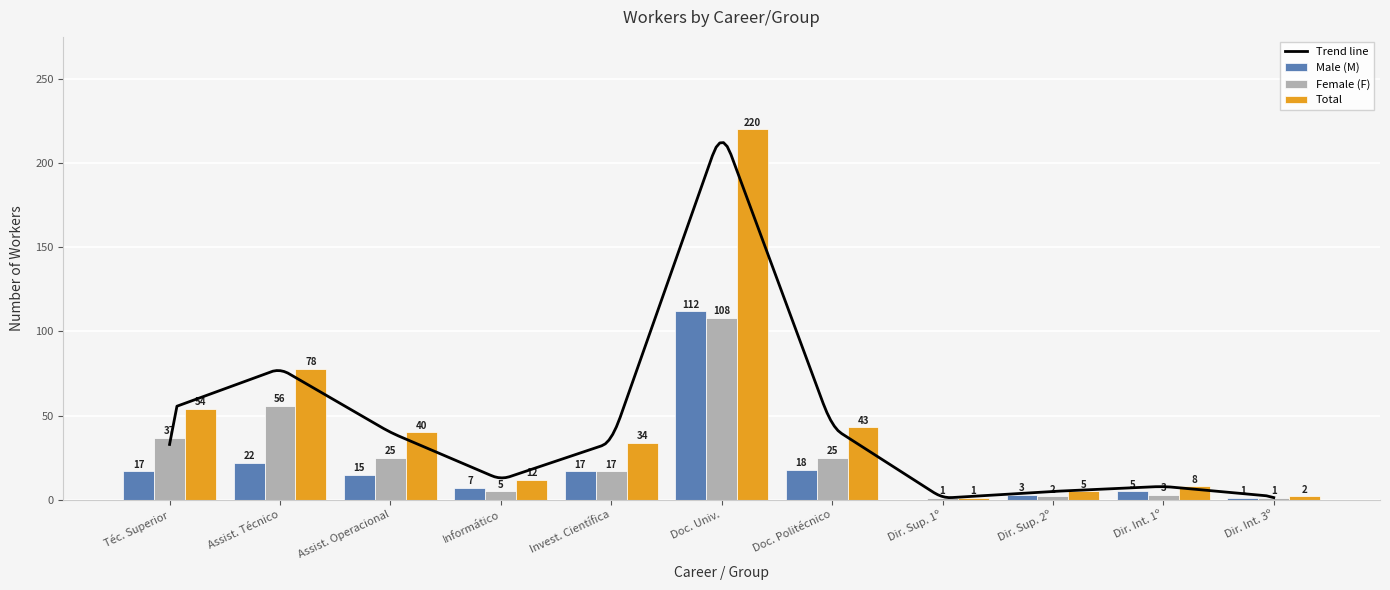

How many bars are there in total?

33